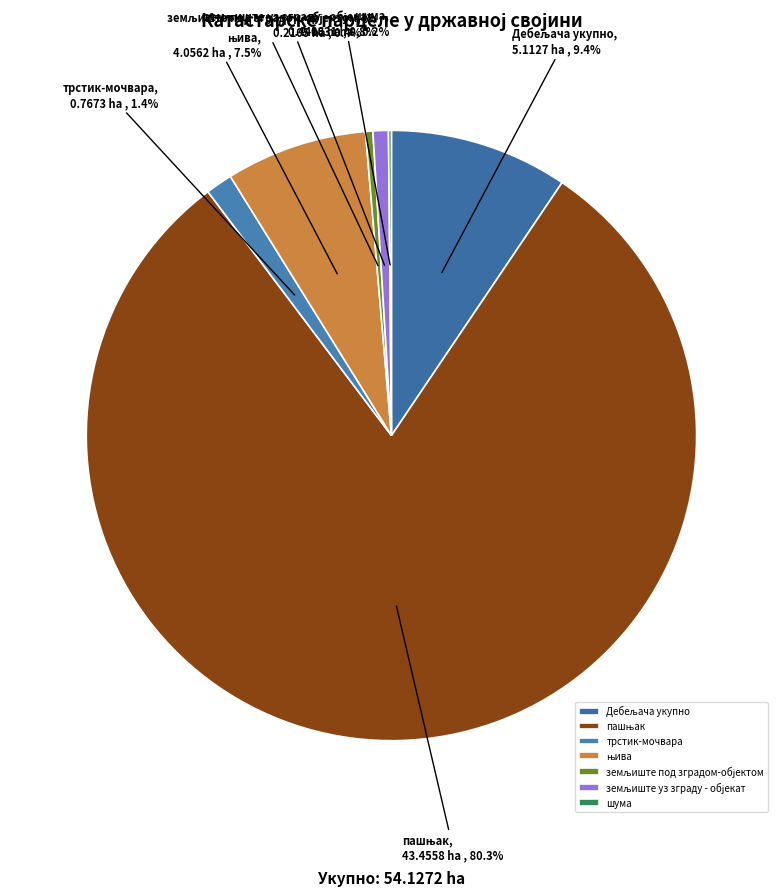

Does any single category account for the majority?

Yes